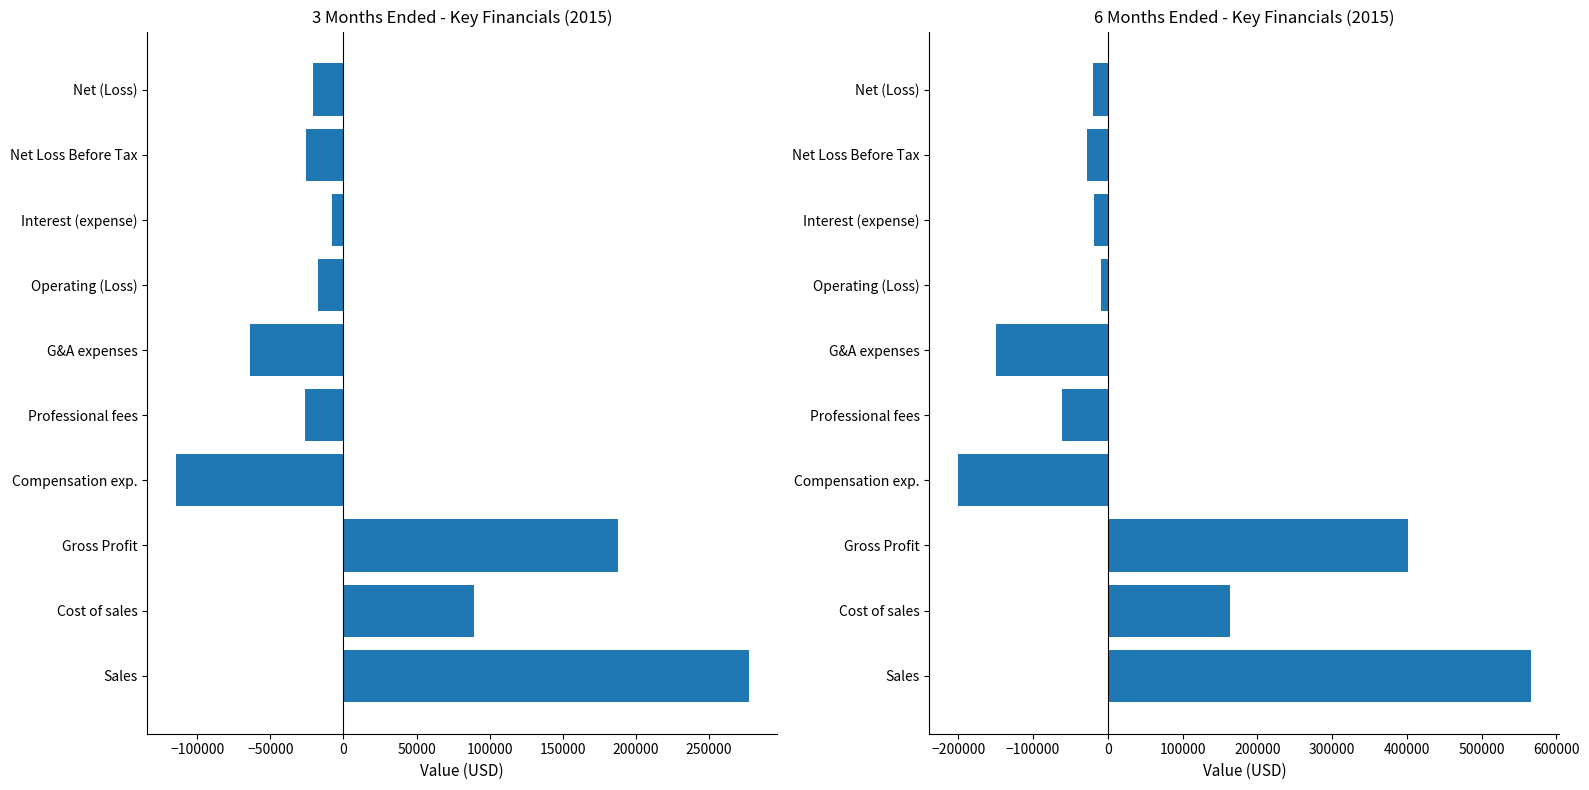

How many data points does each series have?

10